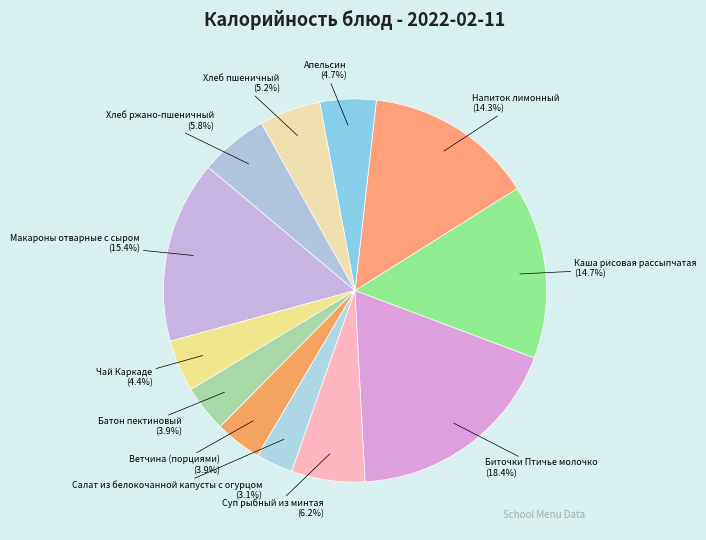

Is there any slice that represents more than half of the pie?

No